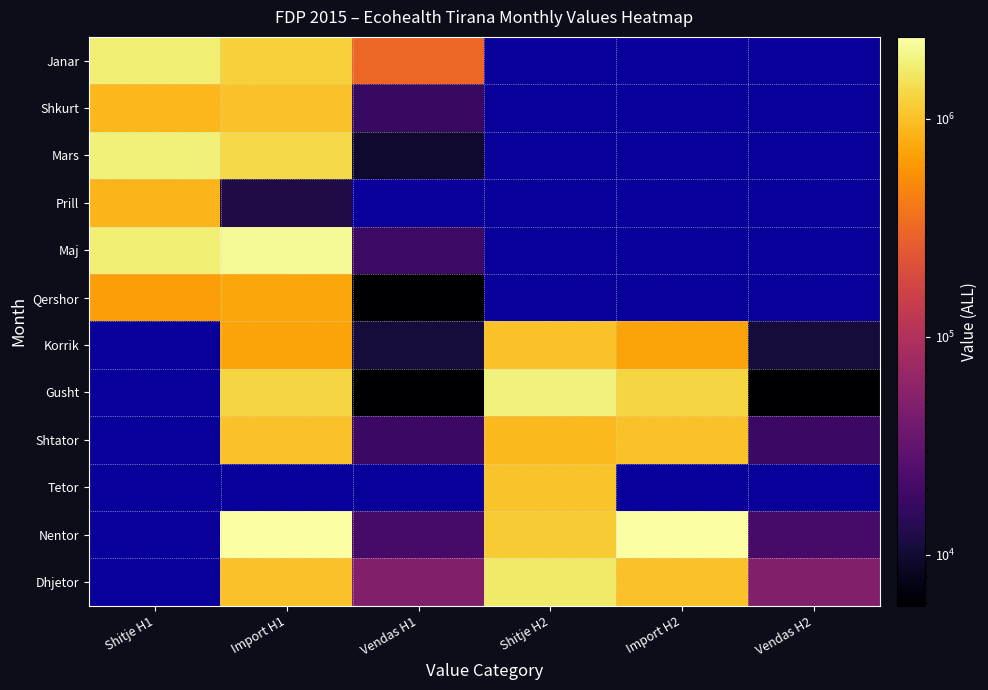

The value of Shtator at Import H2 is 1549286.2. True or false?

False